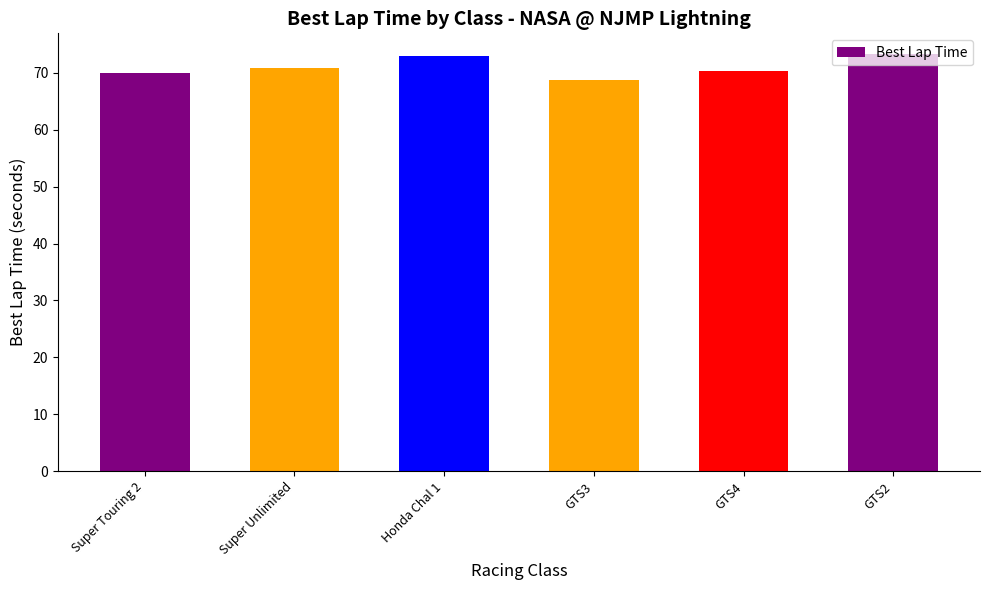

Reading left to right, list all the values displayed in this chart.

69.9	70.9	73.0	68.8	70.4	73.3